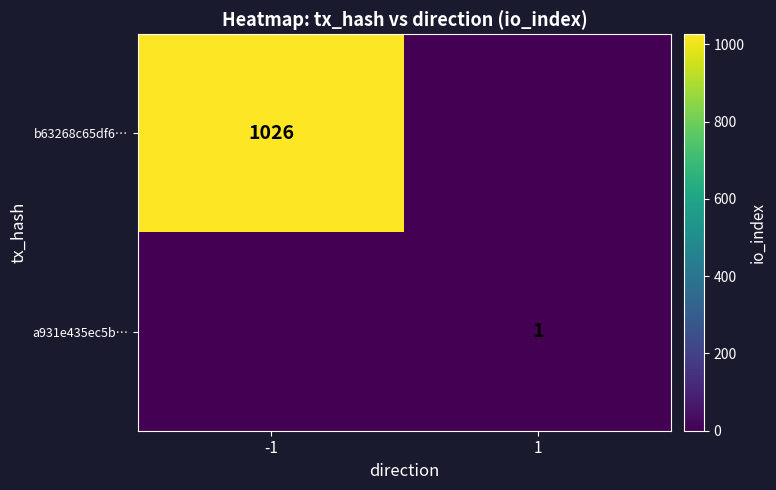

The value of a931e435ec5b… at 1 is 2. True or false?

False